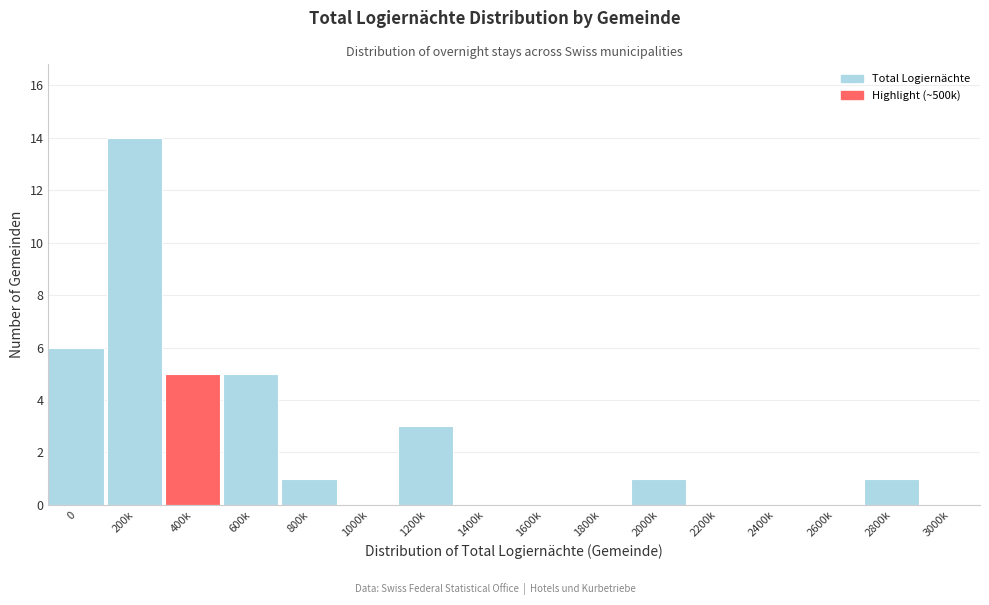

Reading left to right, transcribe all the data shown in this chart.

0=6	200k=14	400k=5	600k=5	800k=1	1000k=0	1200k=3	1400k=0	1600k=0	1800k=0	2000k=1	2200k=0	2400k=0	2600k=0	2800k=1	3000k=0